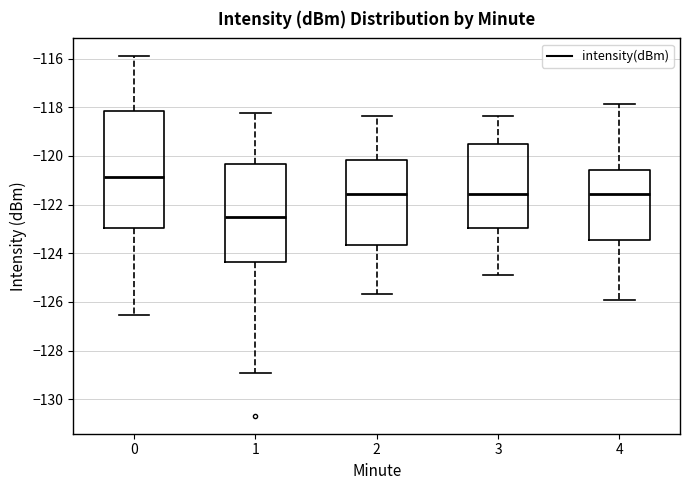

Reading left to right, read every box against the y-axis: the position of its median line, the range the box covers, and the ends of its whiskers. The values are not printed on the chart, so give them approximately, as read against the axis.

0: median -120.8, box -123.0 to -118.2, whiskers -126.6 to -116.0
1: median -122.4, box -124.4 to -120.4, whiskers -129.0 to -118.2
2: median -121.6, box -123.6 to -120.2, whiskers -125.6 to -118.4
3: median -121.6, box -123.0 to -119.6, whiskers -125.0 to -118.4
4: median -121.6, box -123.4 to -120.6, whiskers -126.0 to -117.8